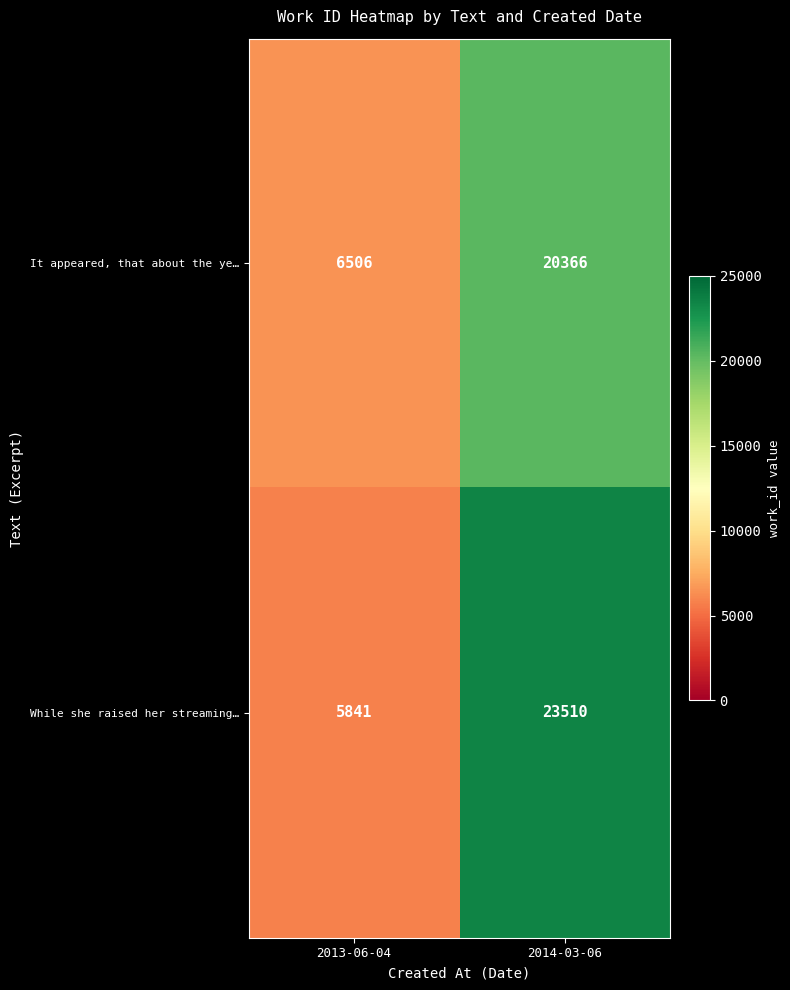

The While she raised her streaming… series shows 3112 at 2013-06-04. True or false?

False